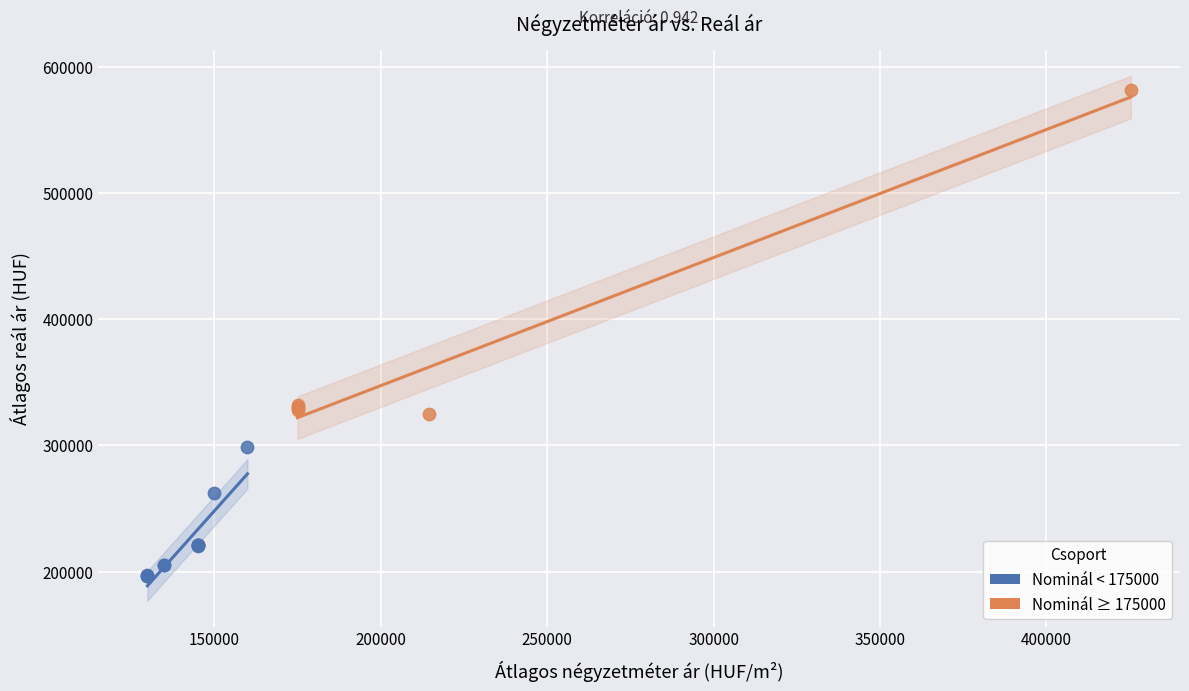

Which series reaches the minimum Y coordinate?

Nominál < 175000